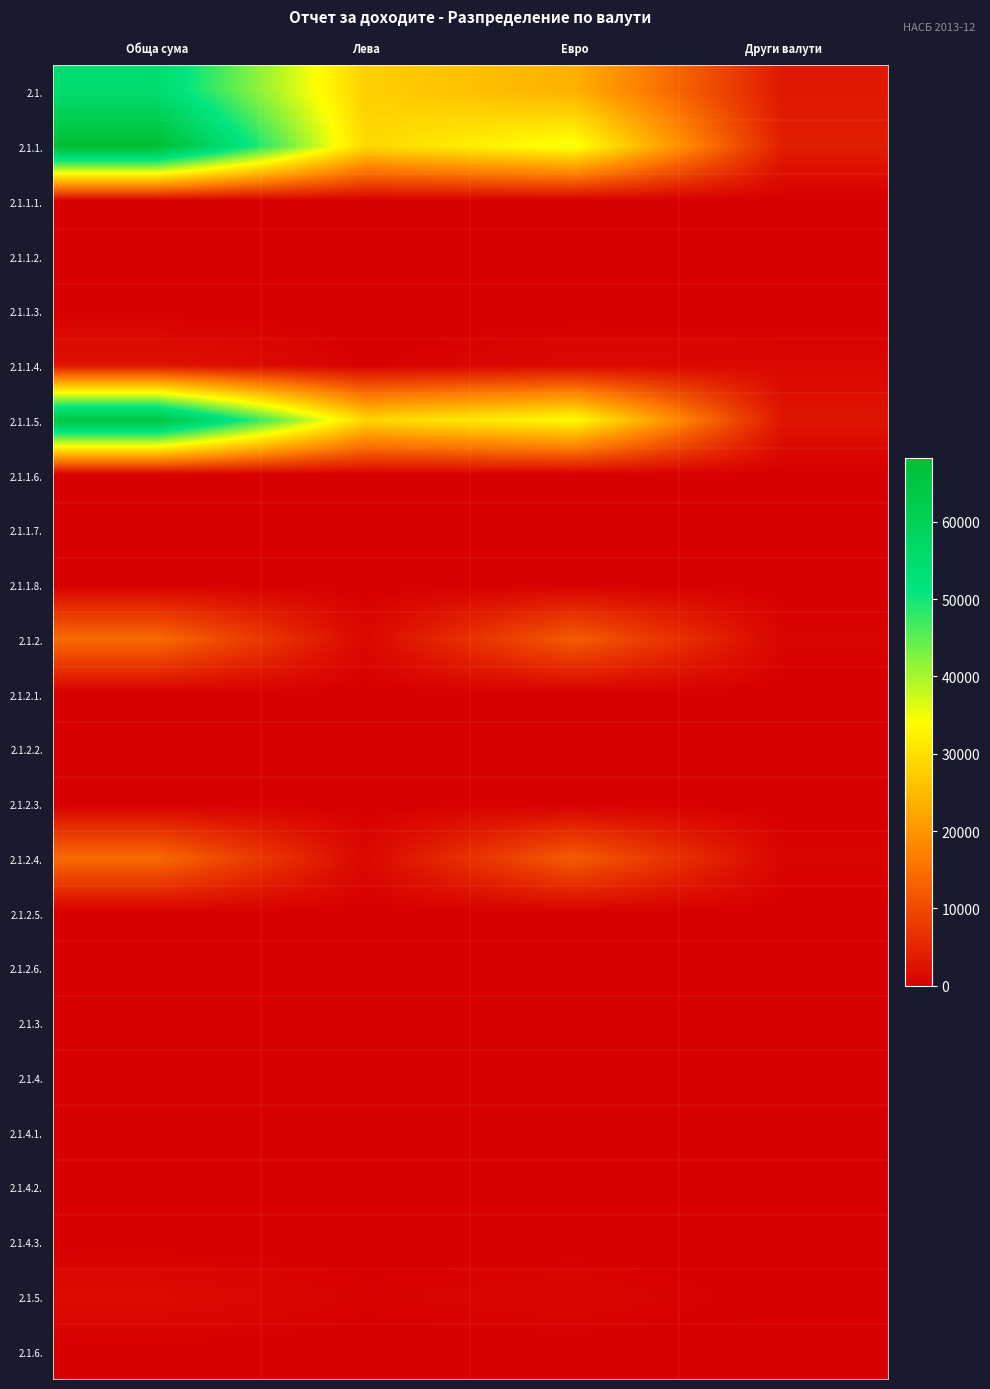

Which has a higher value, Евро or Лева?

Лева